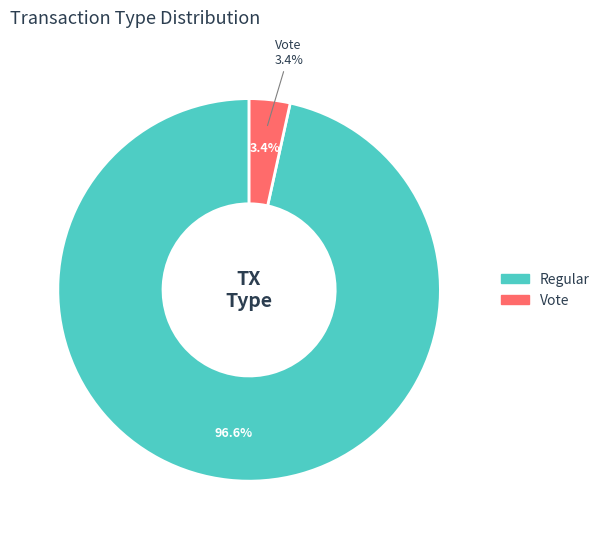

What percentage is the Vote slice, to the nearest percent?

3%